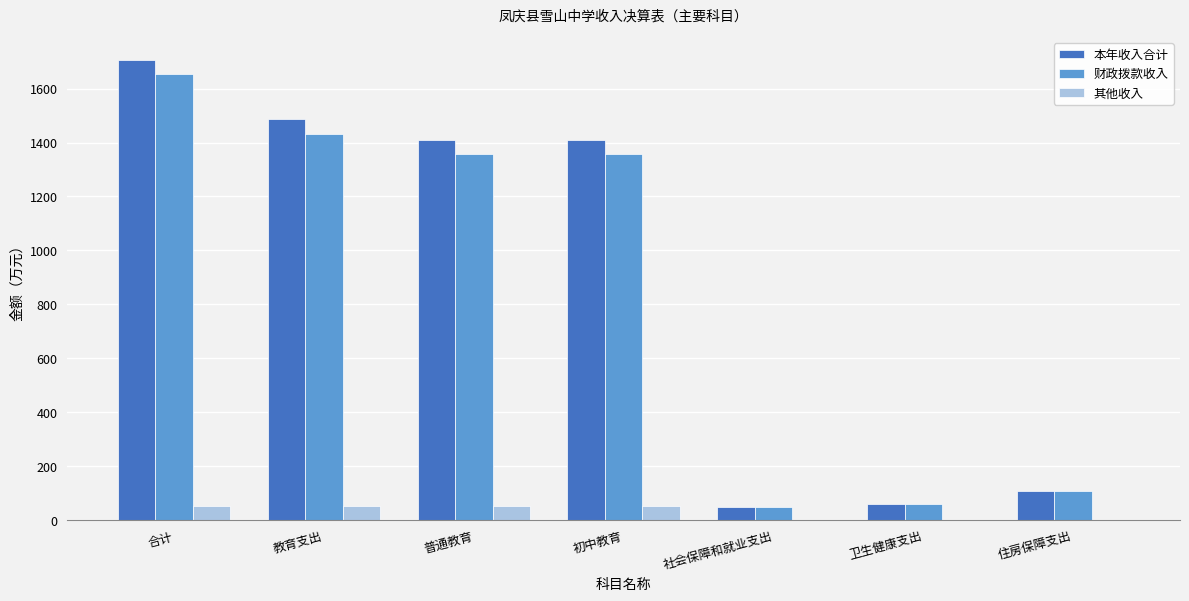

What is the difference between the 财政拨款收入 values at 初中教育 and 住房保障支出?

1249.1